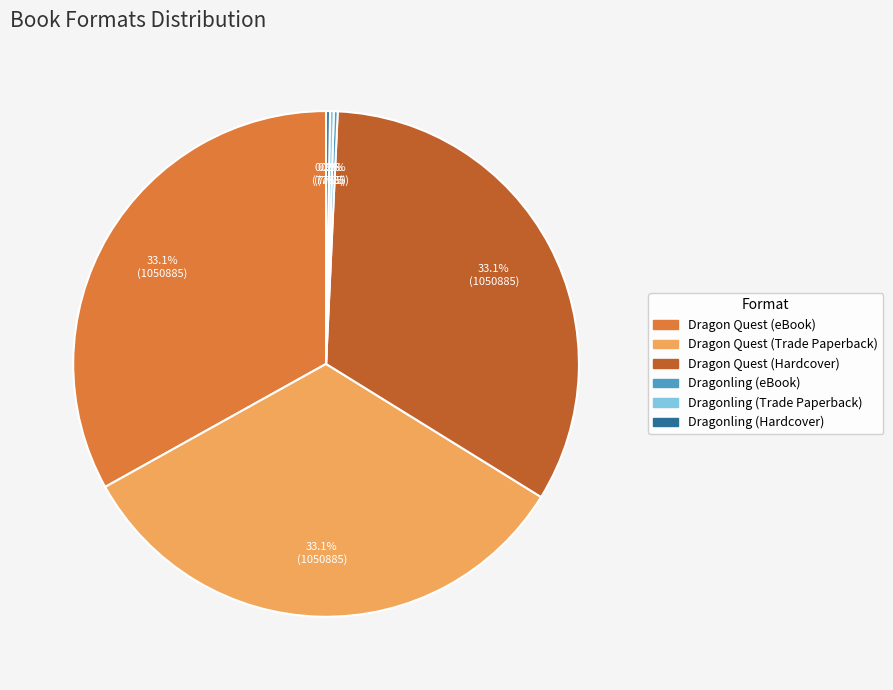

To the nearest percent, what is the average slice percentage?

17%